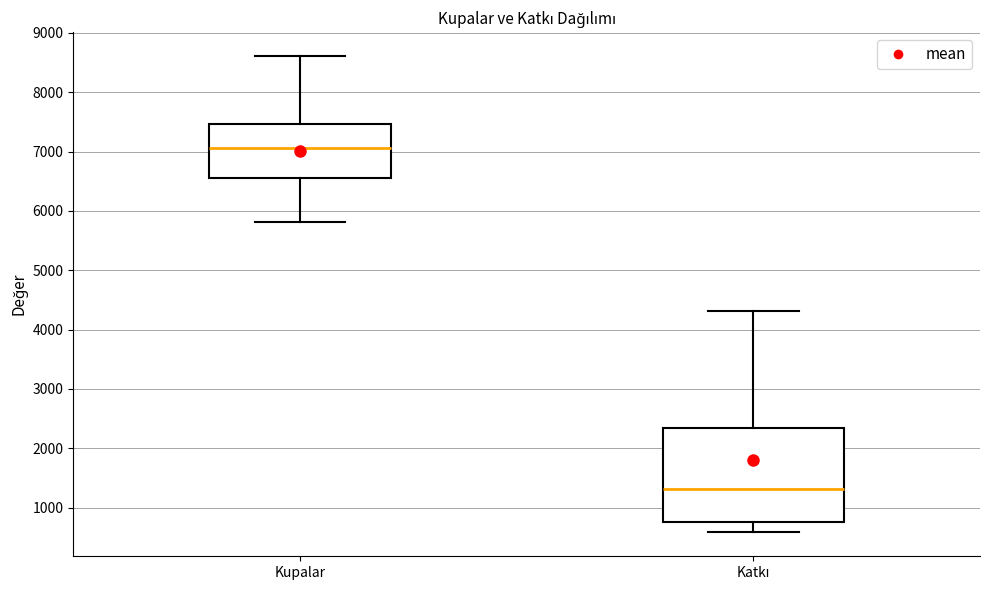

Where does the median line of the box for Katkı sit on the y-axis? The values are not printed on the chart, so give them approximately, as read against the axis.

1300